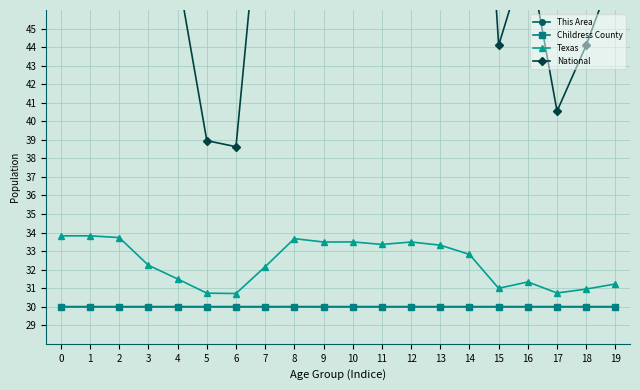

Is the value of This Area at 13 greater than the value of Texas at 17?

No